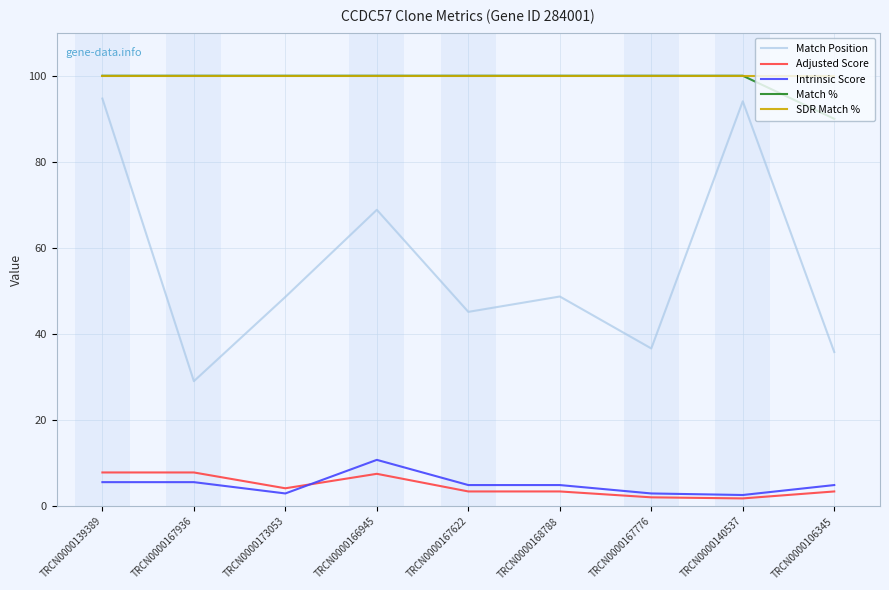

Which series has the largest total across all categories?

SDR Match %